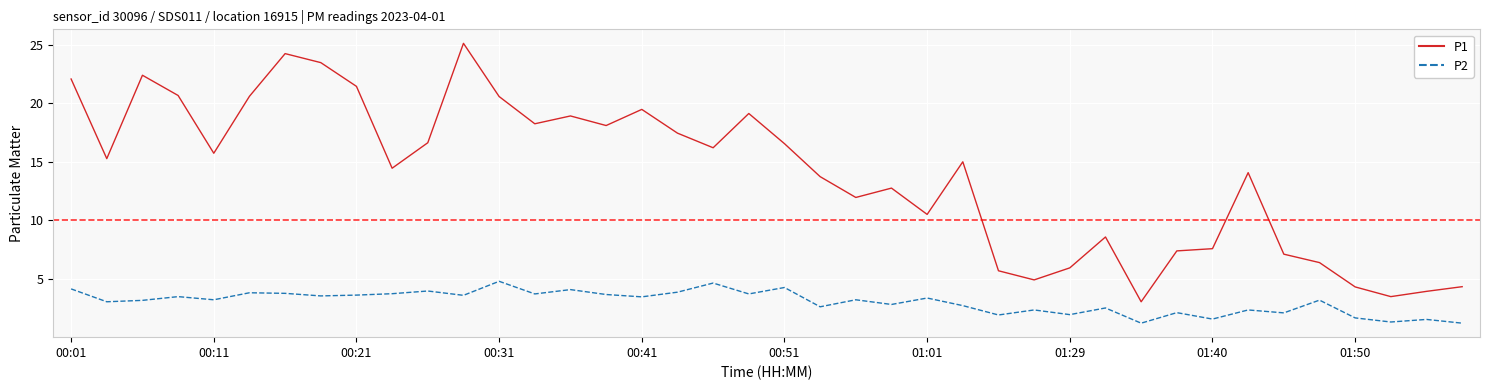

Which series has the largest total across all categories?

P1